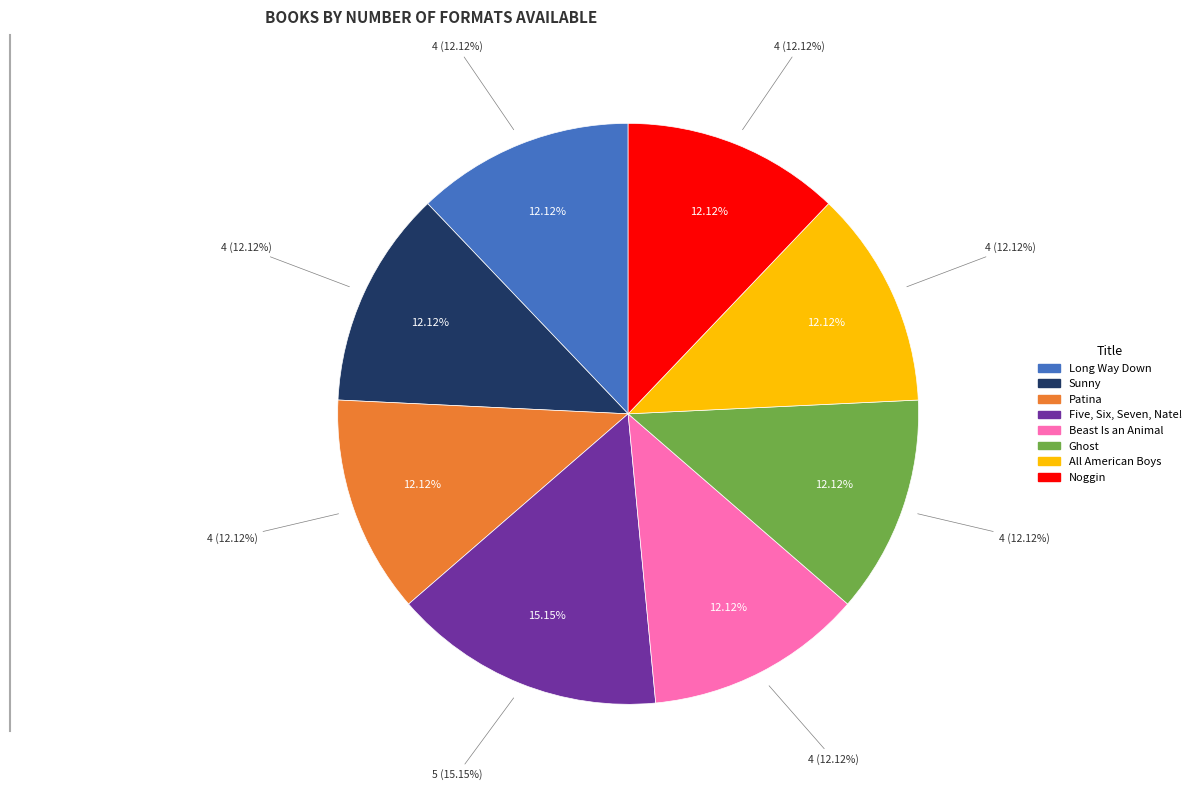

What is the change in value from Patina to Five, Six, Seven, Nate!?

+1